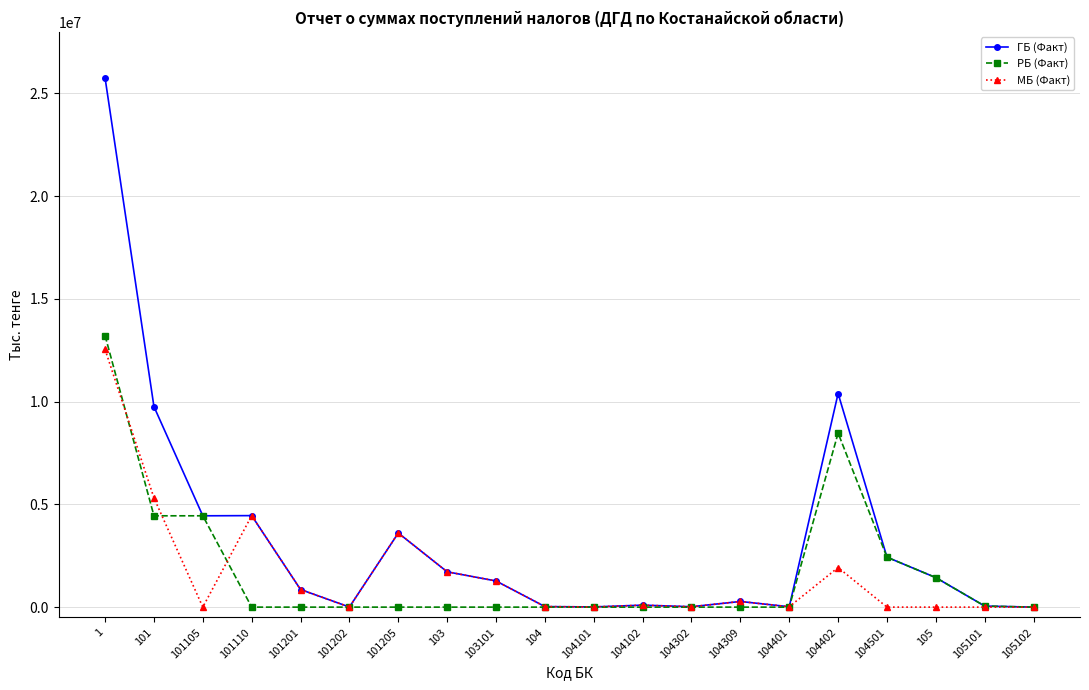

The value of МБ (Факт) at 101205 is 3607926. True or false?

True